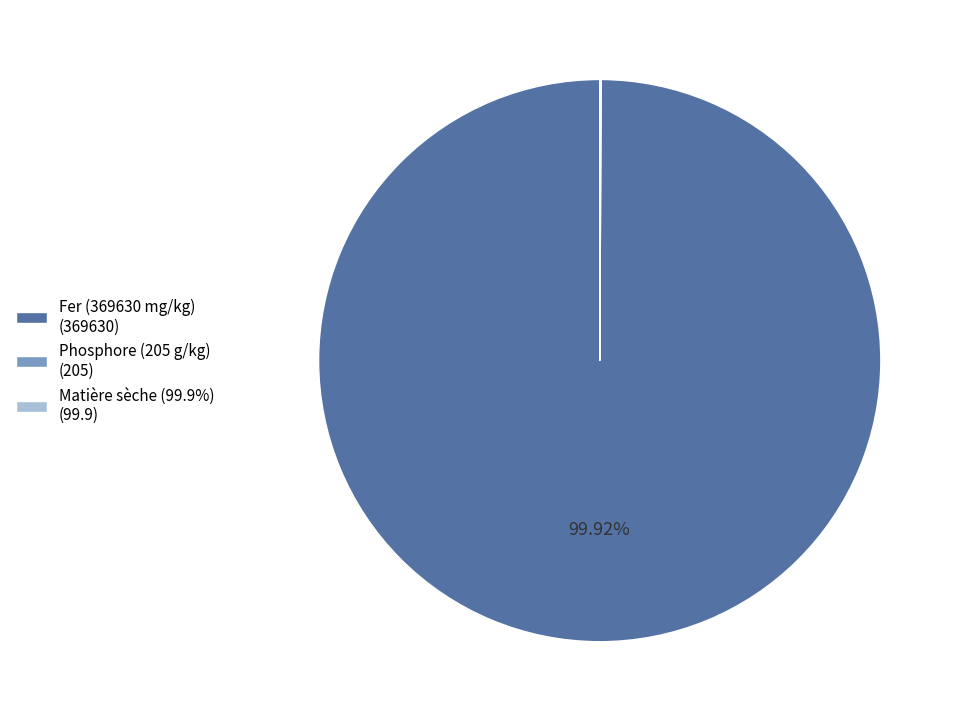

Is Fer (369630 mg/kg) (369630) the majority of the pie?

Yes